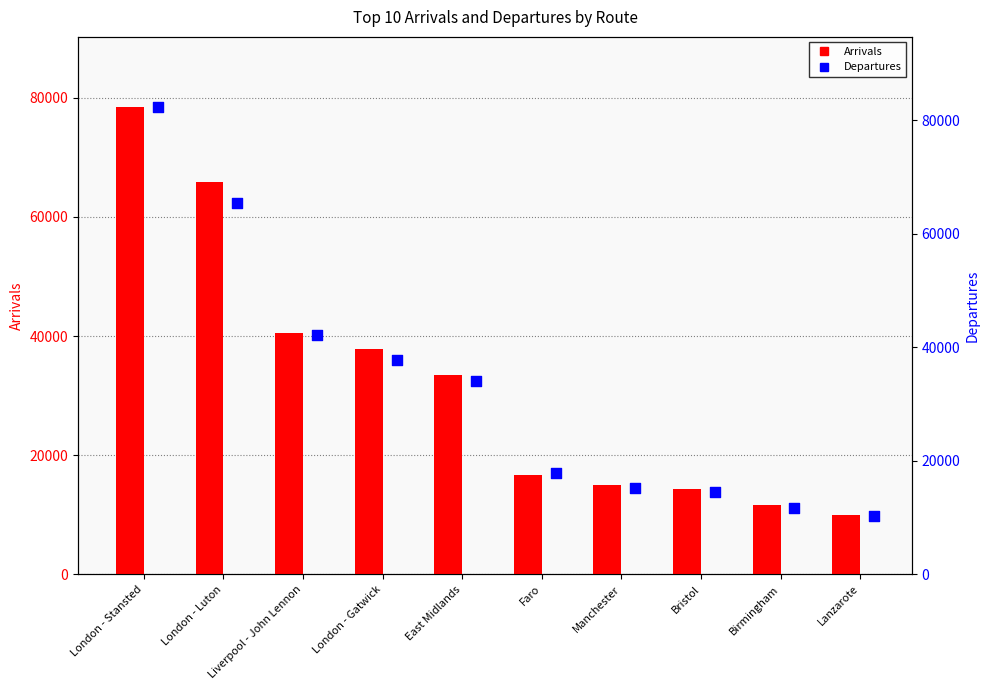

Which series has the widest spread of Y values?

Departures